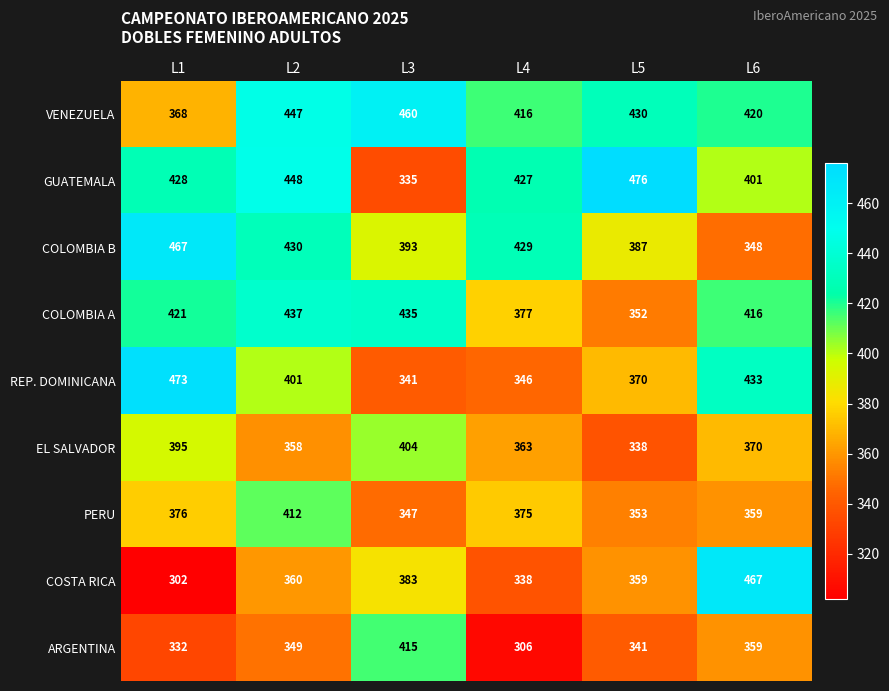

Is the value of COLOMBIA B at L6 greater than the value of COLOMBIA A at L3?

No